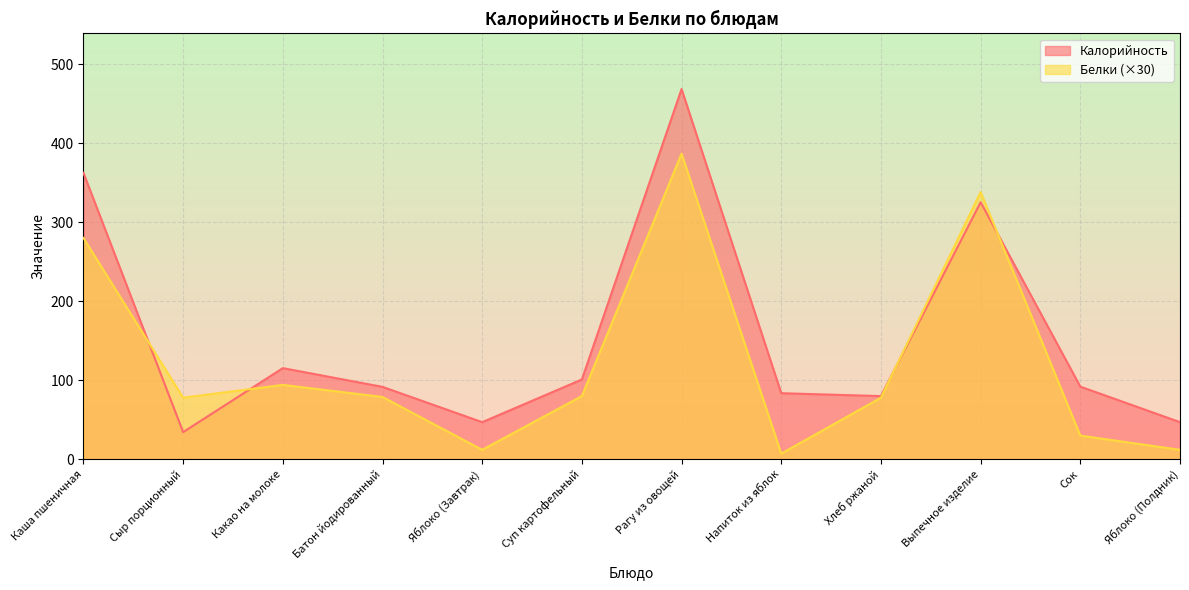

List the series in order of their overall mean, lowest first.

Белки (×30), Калорийность